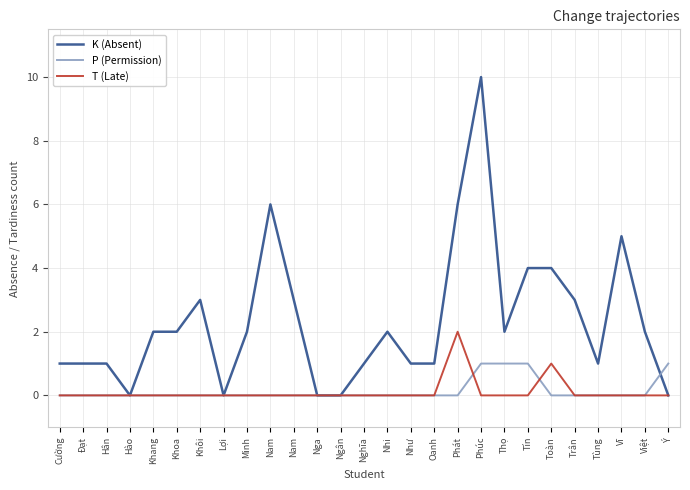

What are all the series names shown in the legend?

K (Absent), P (Permission), T (Late)